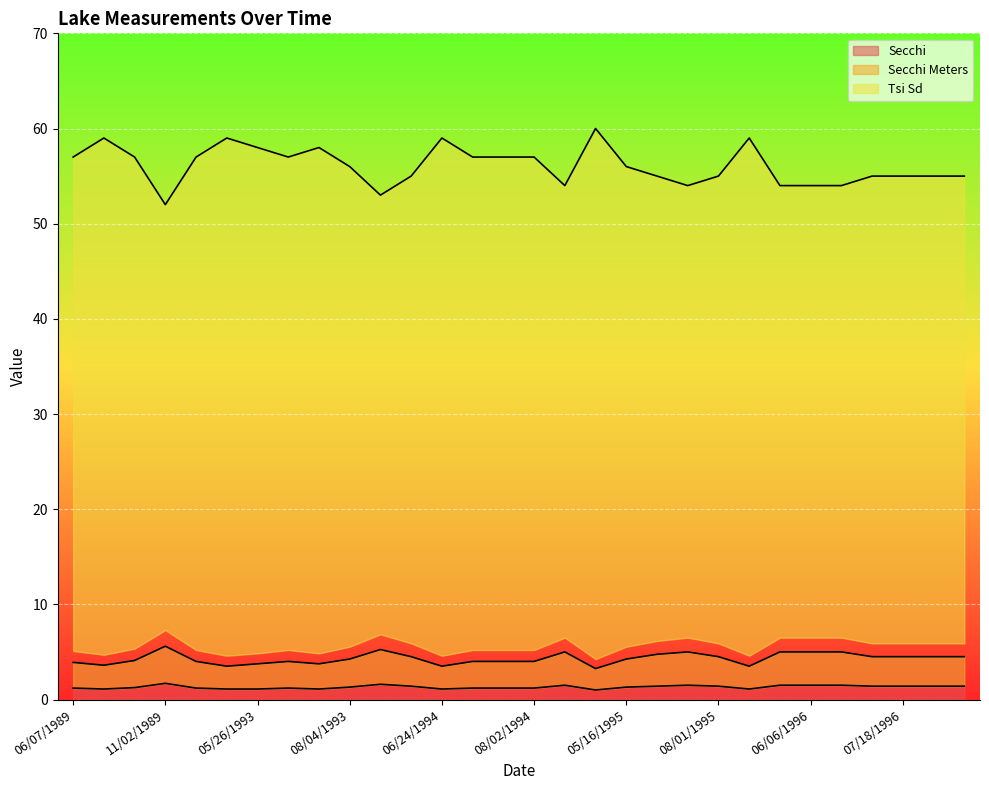

At how many categories does at least one series exceed 5?

30